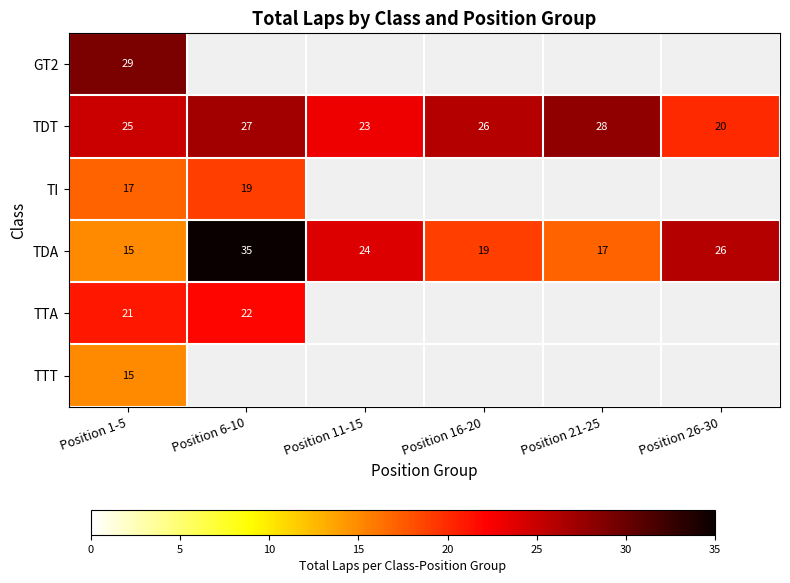

What is the minimum value shown in the chart?

15.0